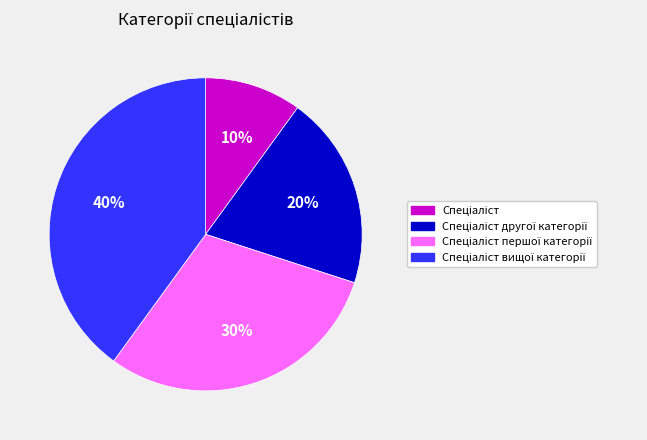

How many slices are in this pie chart?

4